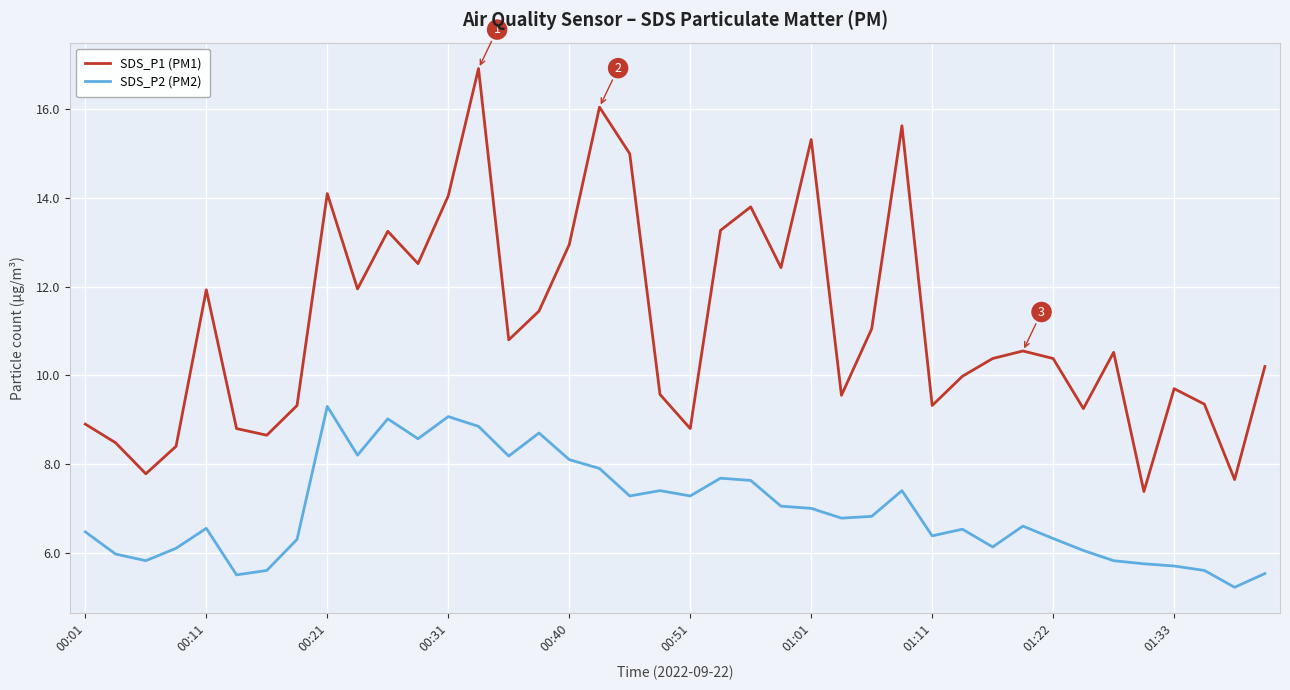

Rank the series by their average value, from highest to lowest.

SDS_P1 (PM1), SDS_P2 (PM2)